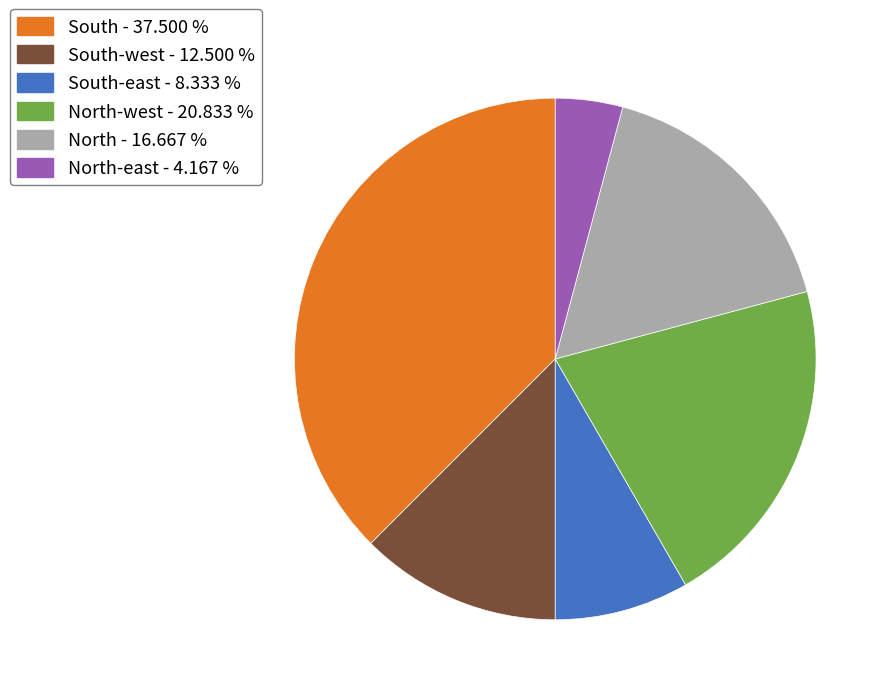

Does any single category account for the majority?

No